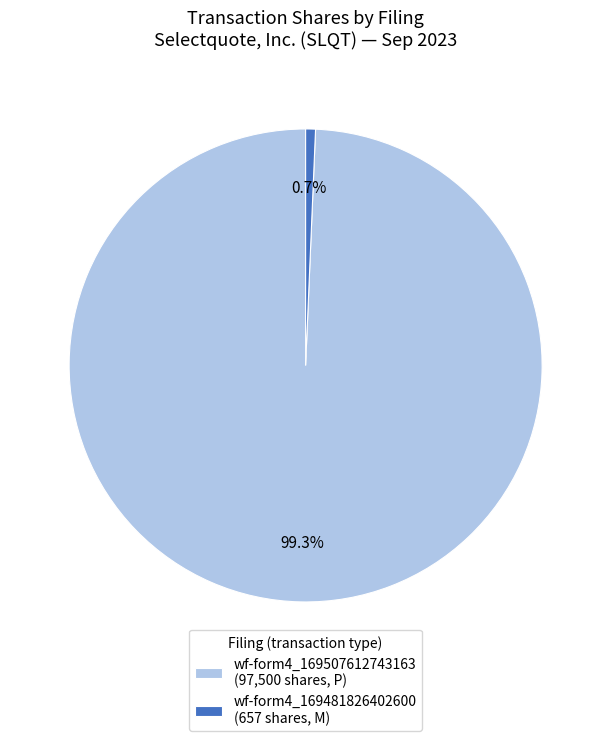

Which slice represents more than half of the pie?

wf-form4_169507612743163 (97,500 shares, P)